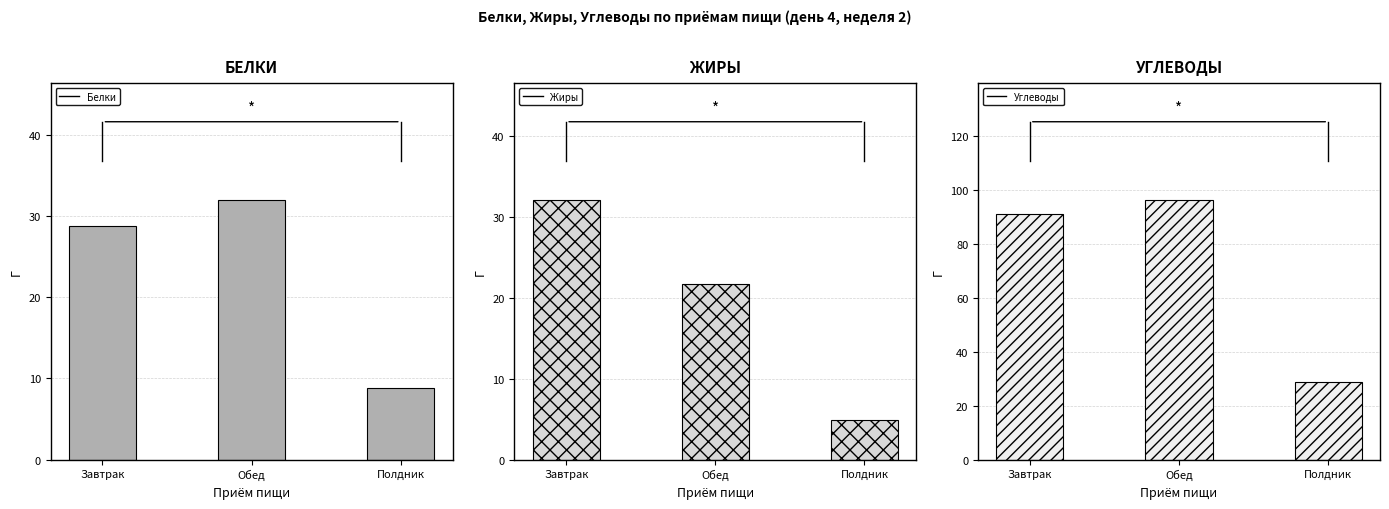

How many series are shown in this chart?

3